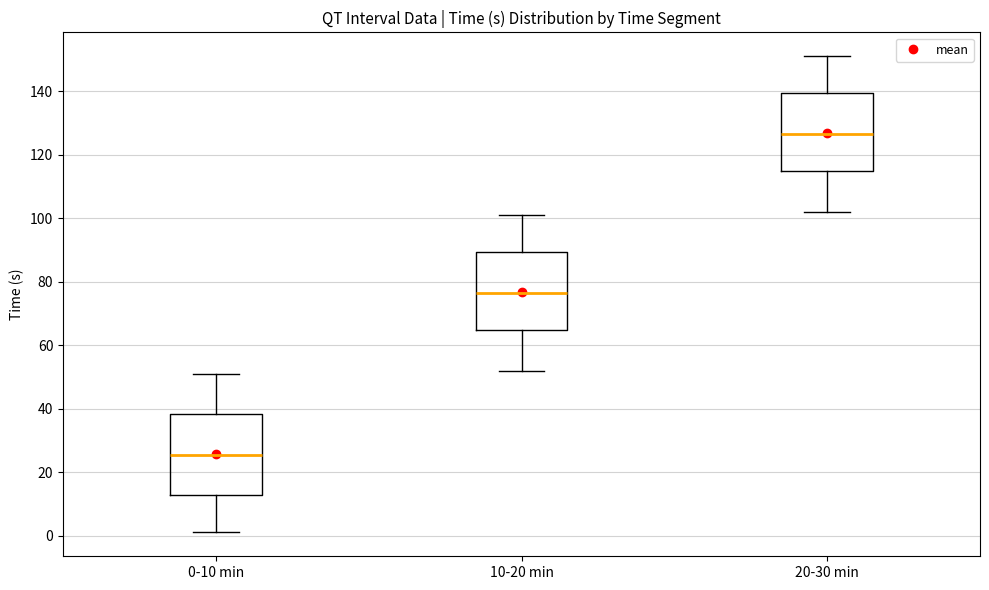

Where is the upper edge of the box for 0-10 min on the y-axis? The values are not printed on the chart, so give them approximately, as read against the axis.

38